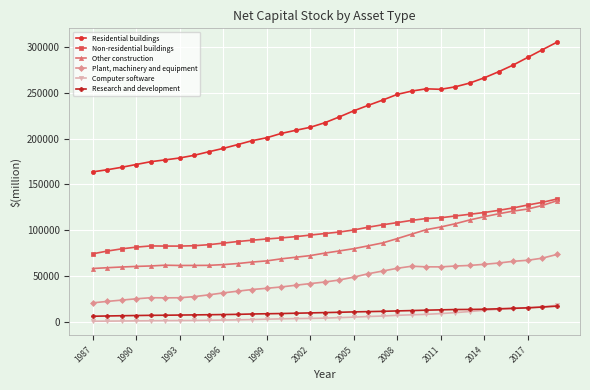

True or false: Plant, machinery and equipment and Computer software cross at least once.

False